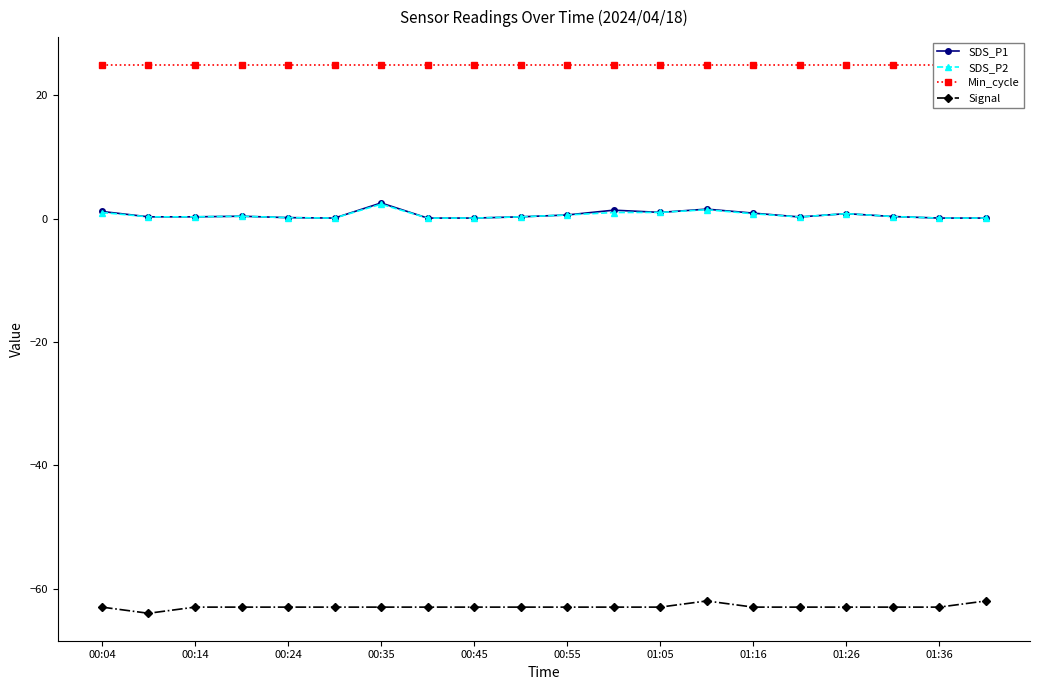

Reading left to right, what are all the values shown in this chart?

SDS_P1: 1.2	0.3	0.3	0.4	0.2	0.1	2.5	0.1	0.1	0.3	0.6	1.4	1.0	1.6	0.9	0.3	0.8	0.3	0.1	0.1
SDS_P2: 1.0	0.3	0.3	0.4	0.2	0.1	2.4	0.1	0.1	0.3	0.6	1.0	1.0	1.4	0.8	0.3	0.8	0.3	0.1	0.1
Min_cycle: 25.0	25.0	25.0	25.0	25.0	25.0	25.0	25.0	25.0	25.0	25.0	25.0	25.0	25.0	25.0	25.0	25.0	25.0	25.0	25.0
Signal: -63.0	-64.0	-63.0	-63.0	-63.0	-63.0	-63.0	-63.0	-63.0	-63.0	-63.0	-63.0	-63.0	-62.0	-63.0	-63.0	-63.0	-63.0	-63.0	-62.0